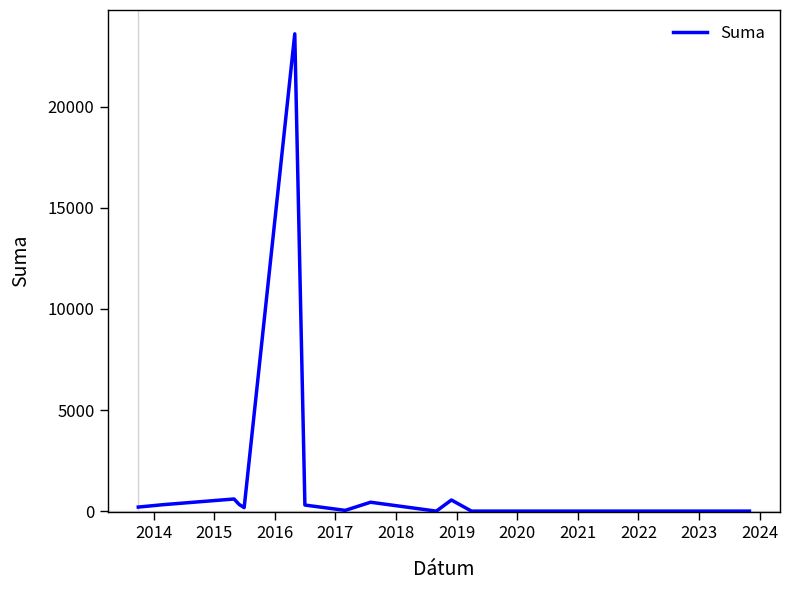

What is the difference between the maximum and minimum values?

23600.0